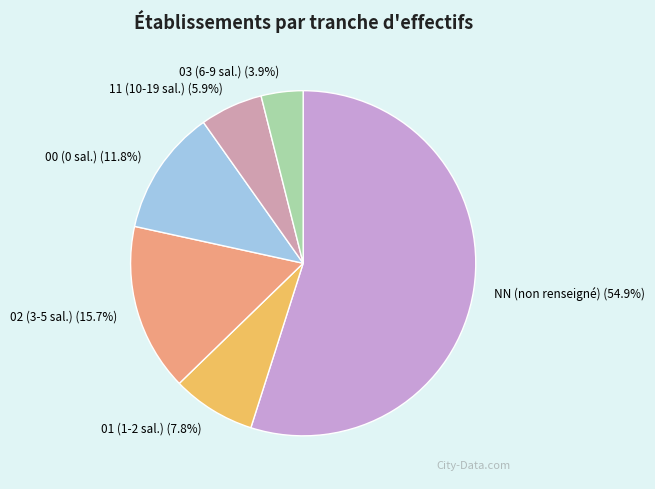

Is there a majority slice in this chart?

Yes